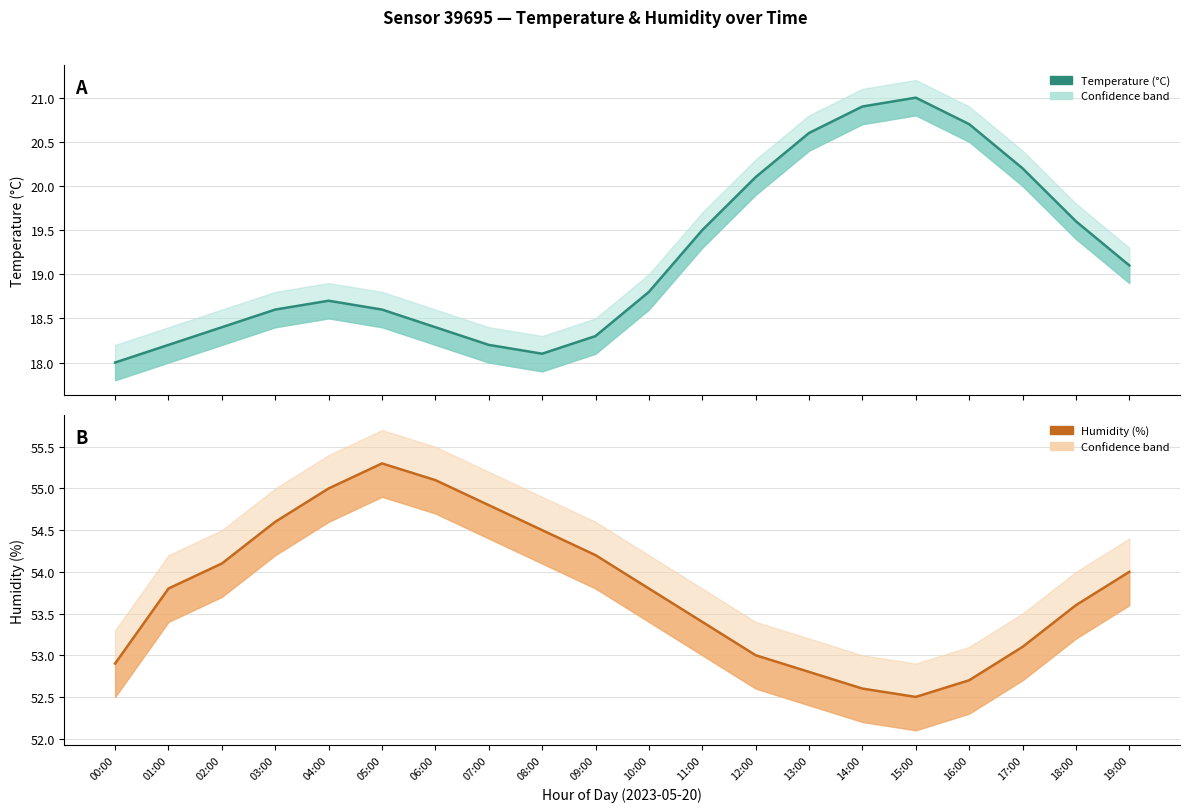

What is the approximate value of temperature at 10:00?

18.8